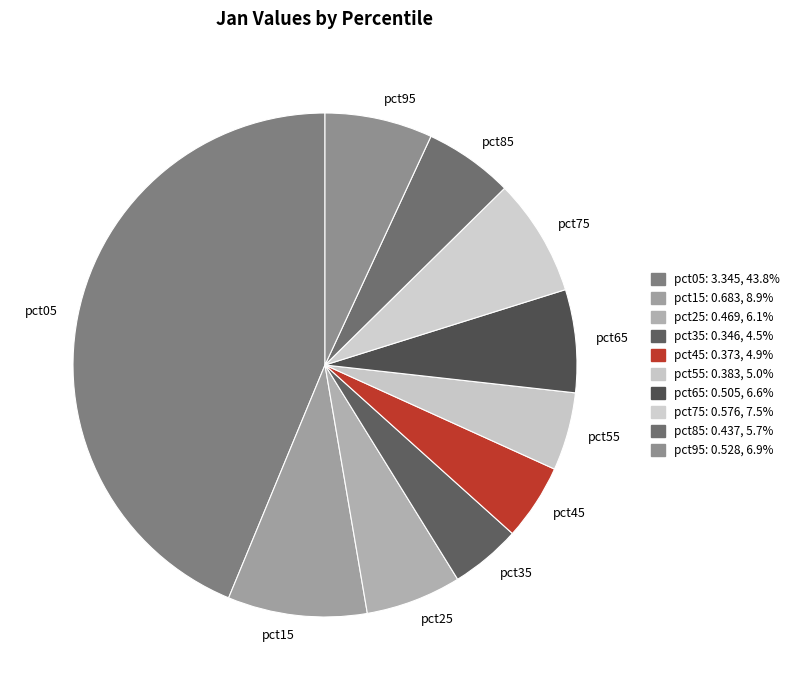

Which category has the biggest portion of the pie?

pct05